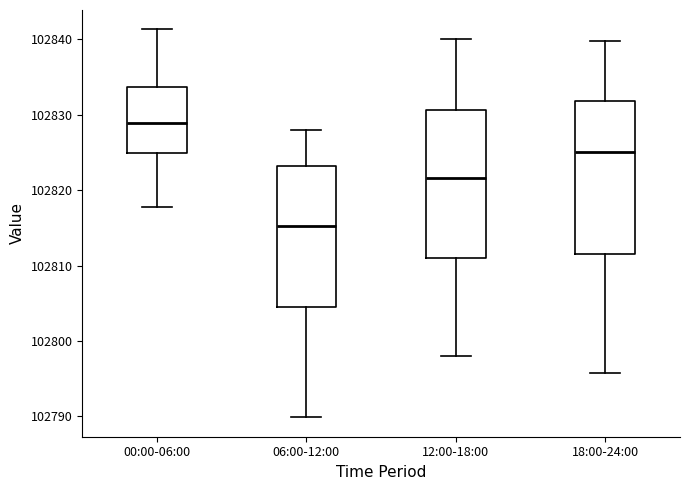

Where does the lower whisker of the box for 00:00-06:00 end on the y-axis? The values are not printed on the chart, so give them approximately, as read against the axis.

102818